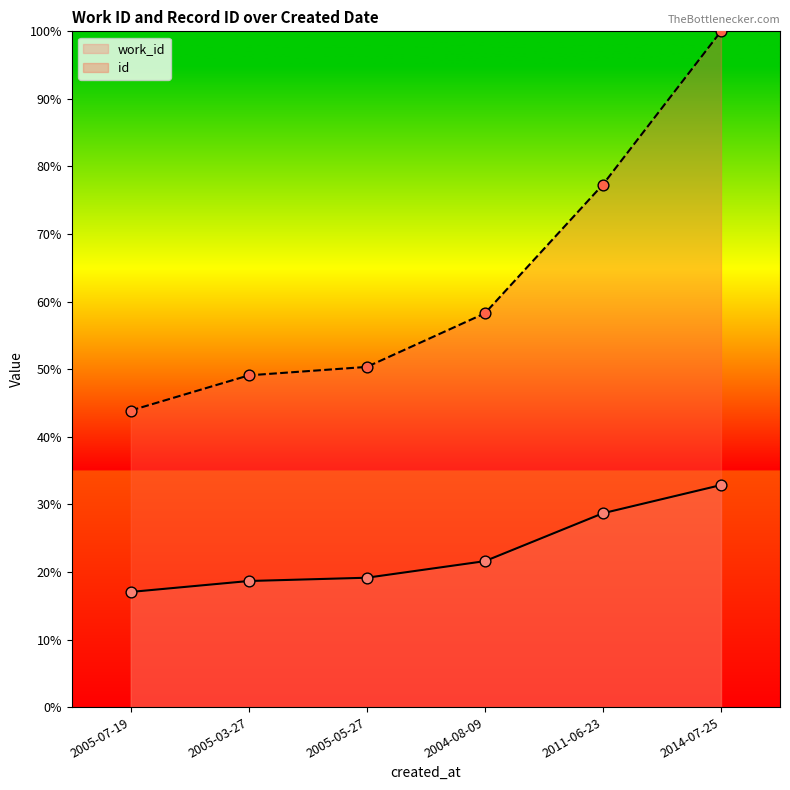

Which series contains the lowest Y value?

work_id